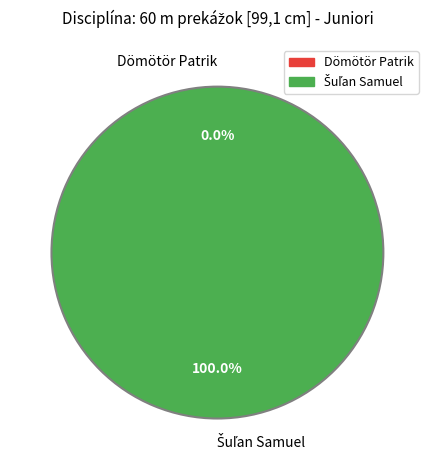

How many slices are in this pie chart?

2